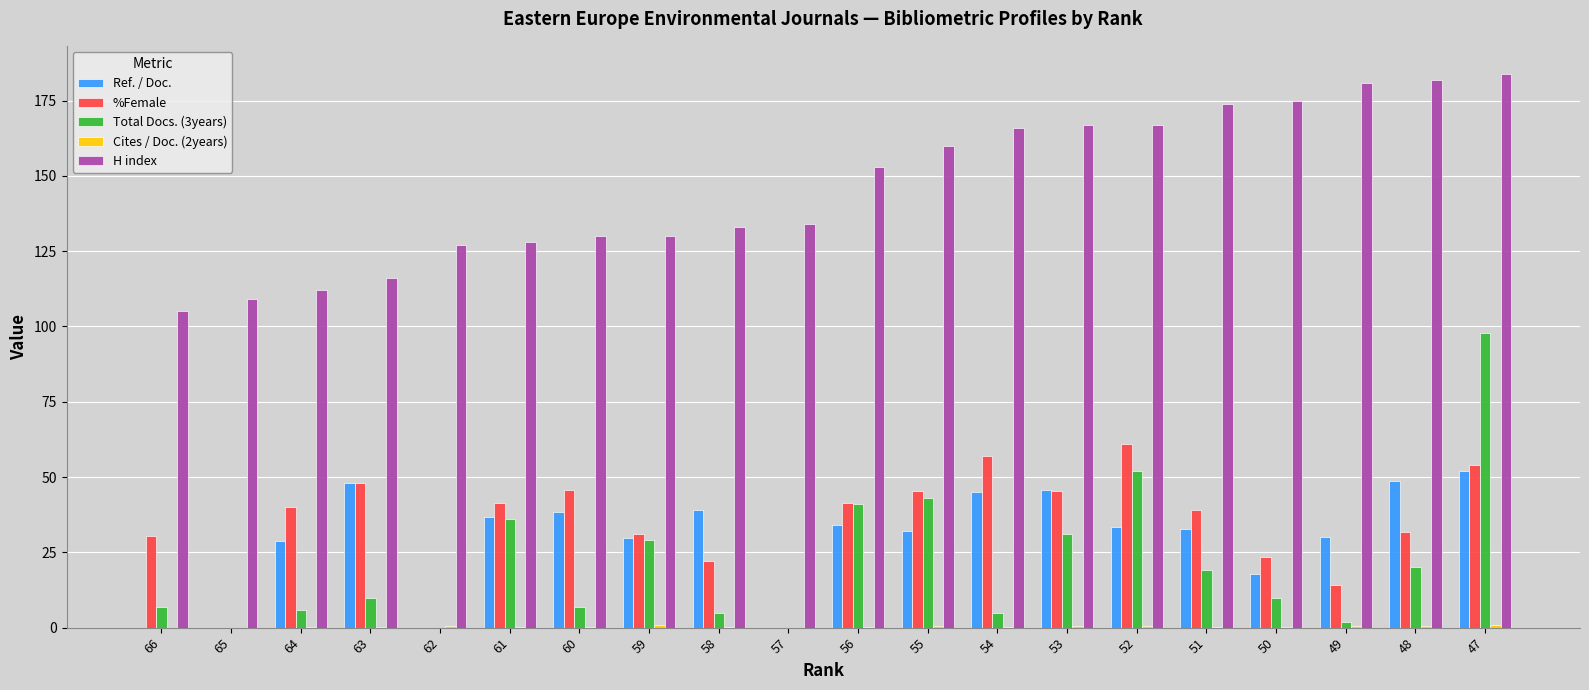

What is the sum of all %Female values?

671.9